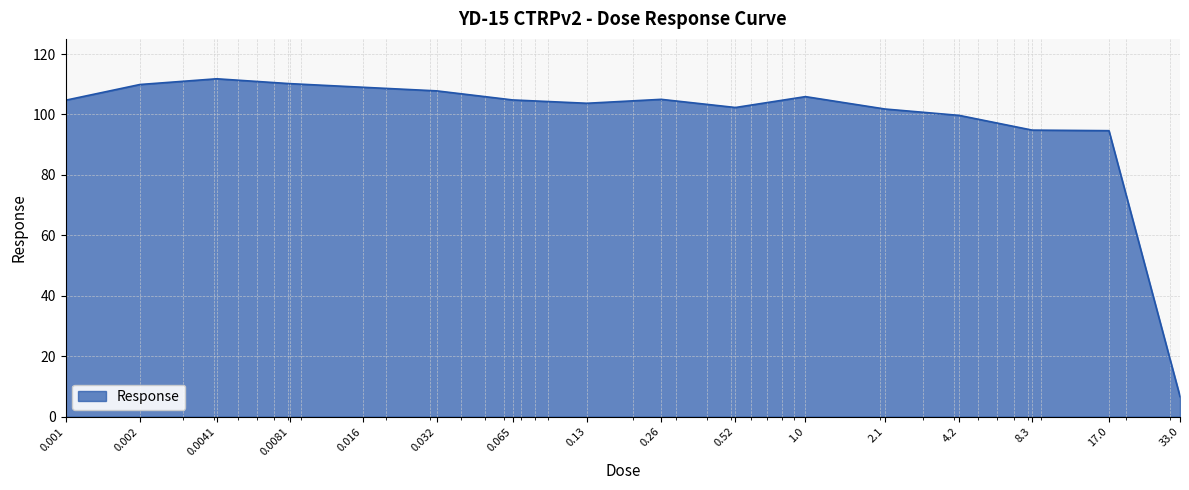

What is the maximum value shown in the chart?

111.8